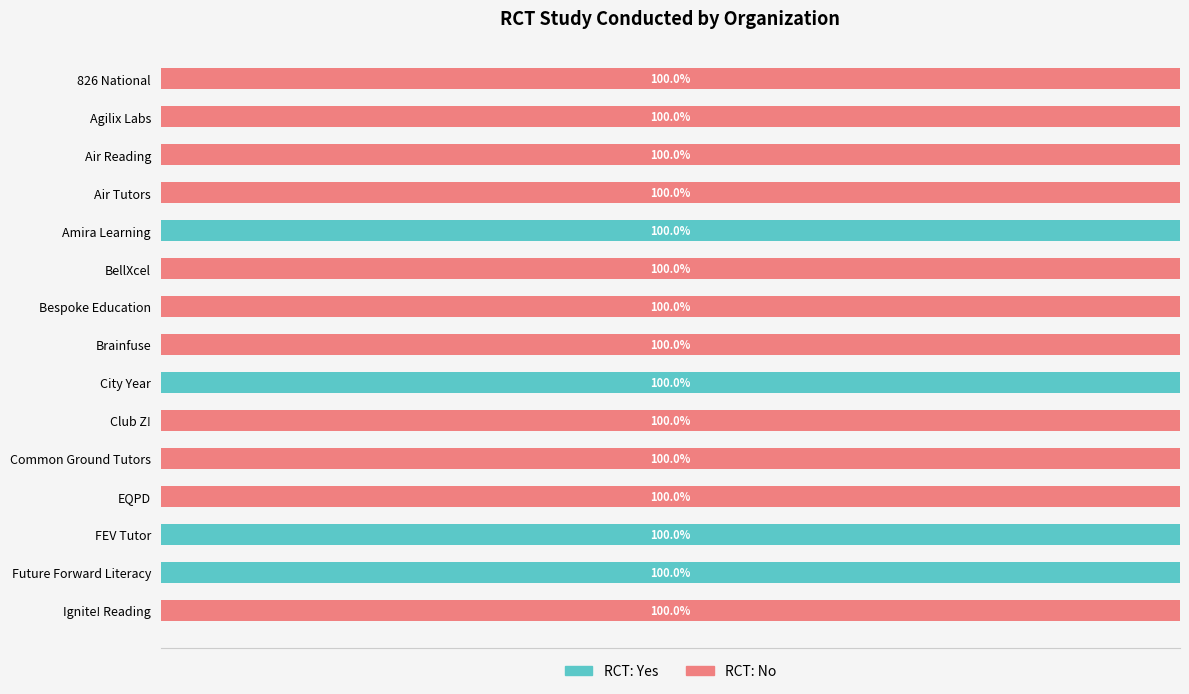

What are all the series names shown in the legend?

RCT: Yes, RCT: No